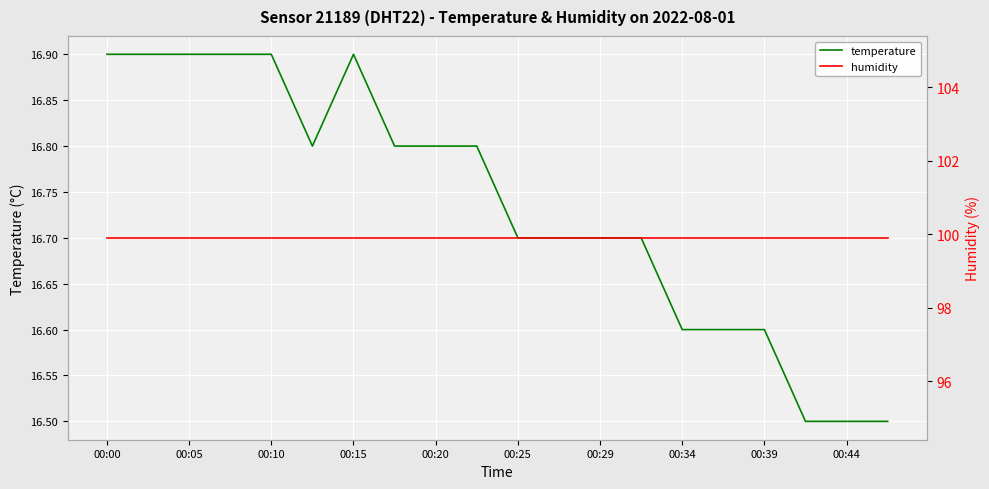

What is the sum of the temperature values at 00:29 and 00:15?

33.6